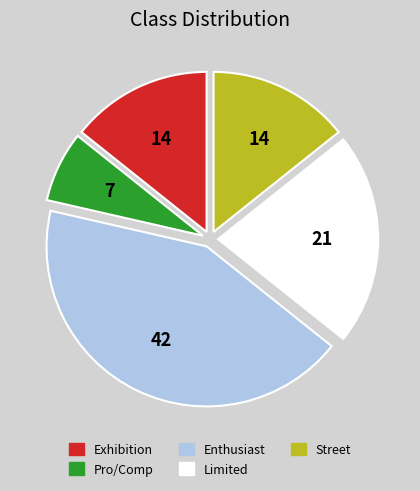

Which has a higher value, Street or Limited?

Limited